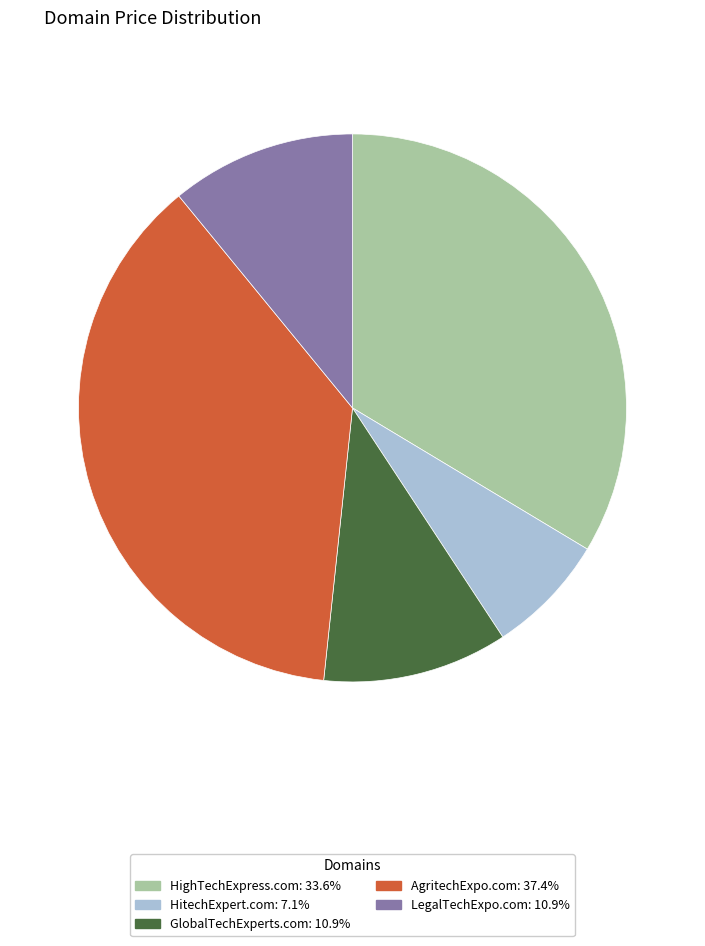

How many slices are in this pie chart?

5